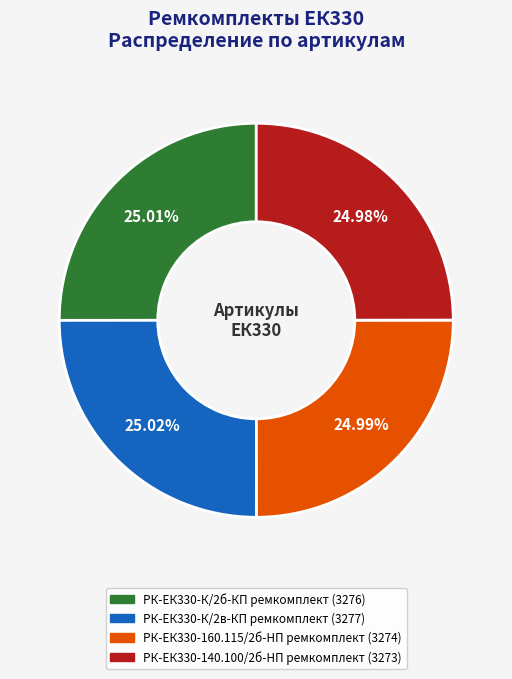

What portion of the pie excludes РК-ЕК330-140.100/2б-HП ремкомплект?

75.0%